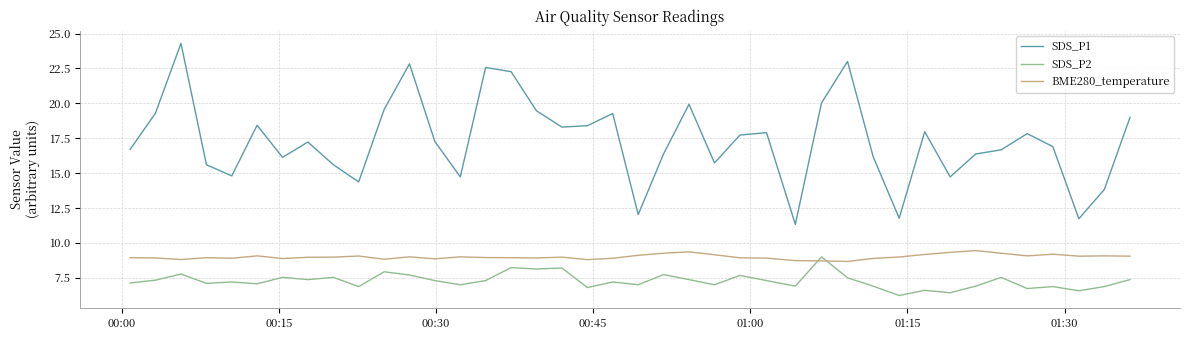

Which series has the largest range (max minus min)?

SDS_P1